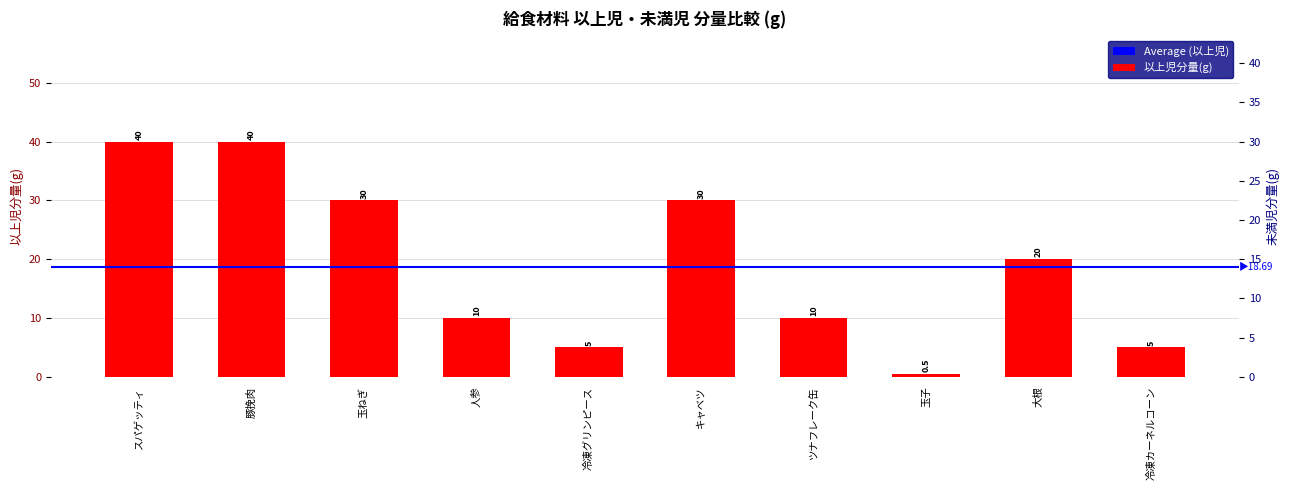

At how many categories does at least one series exceed 34?

2